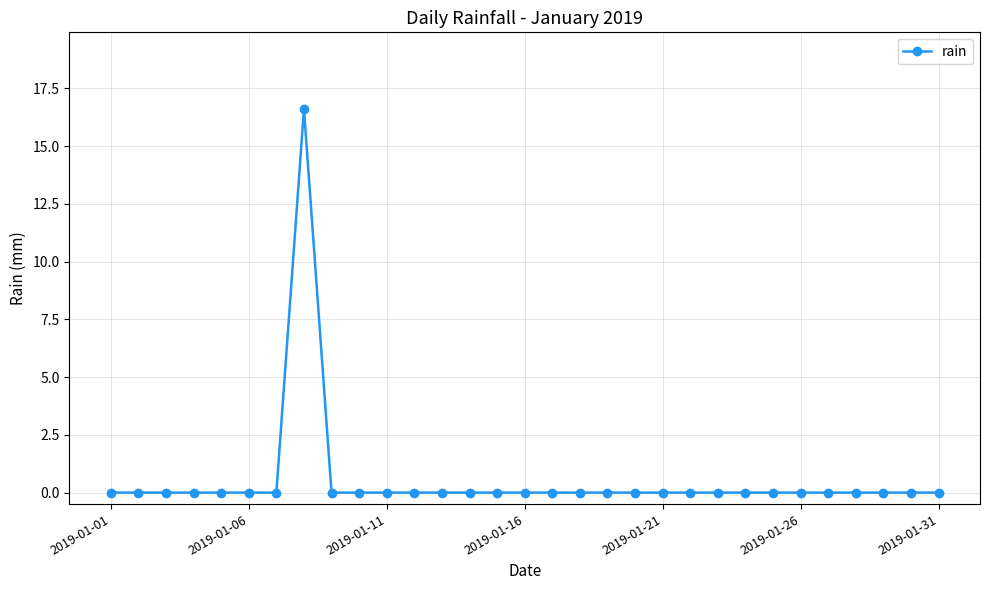

Reading left to right, extract all data points from this chart.

0.0	0.0	0.0	0.0	0.0	0.0	0.0	16.6	0.0	0.0	0.0	0.0	0.0	0.0	0.0	0.0	0.0	0.0	0.0	0.0	0.0	0.0	0.0	0.0	0.0	0.0	0.0	0.0	0.0	0.0	0.0